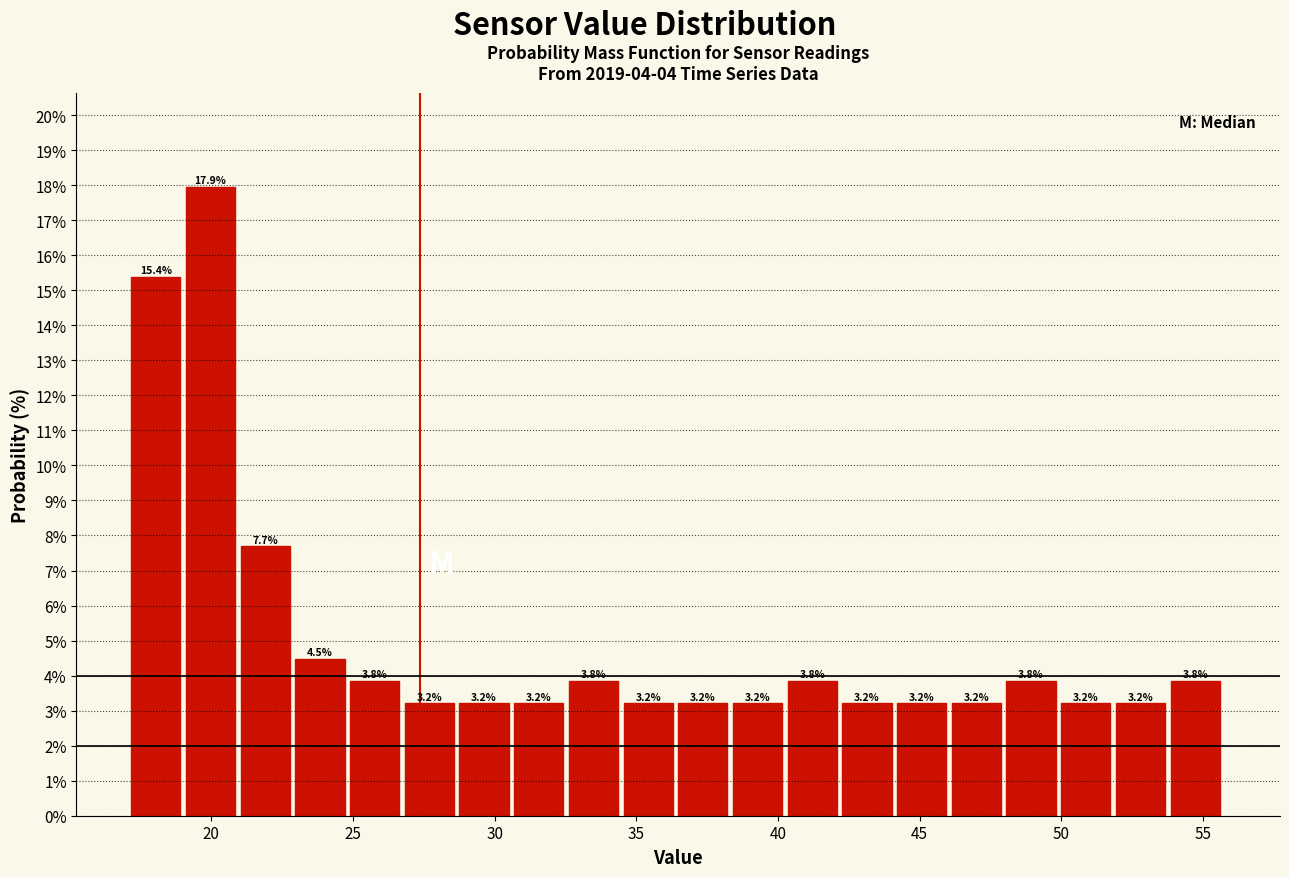

Around what value on the x-axis is the tallest bar? Give the approximate position of its centre, as read against the axis.

20.0